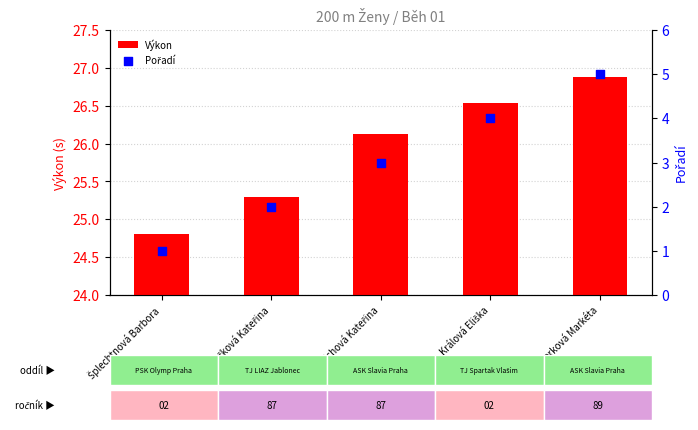

Which series has the widest spread of Y values?

Pořadí